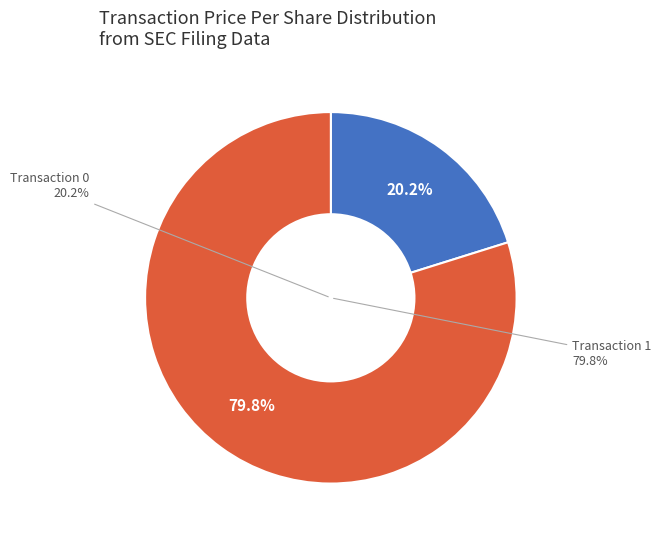

How much of the chart is everything except 1?

20.2%